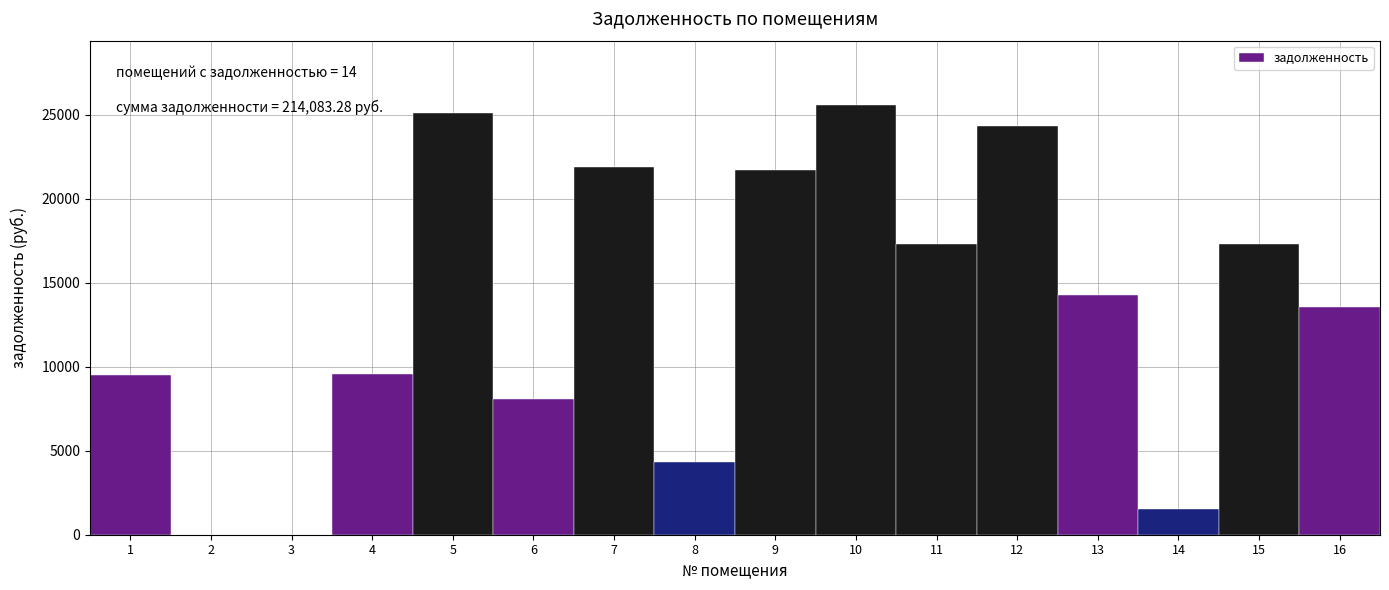

The value at 11 is 23884.6. True or false?

False